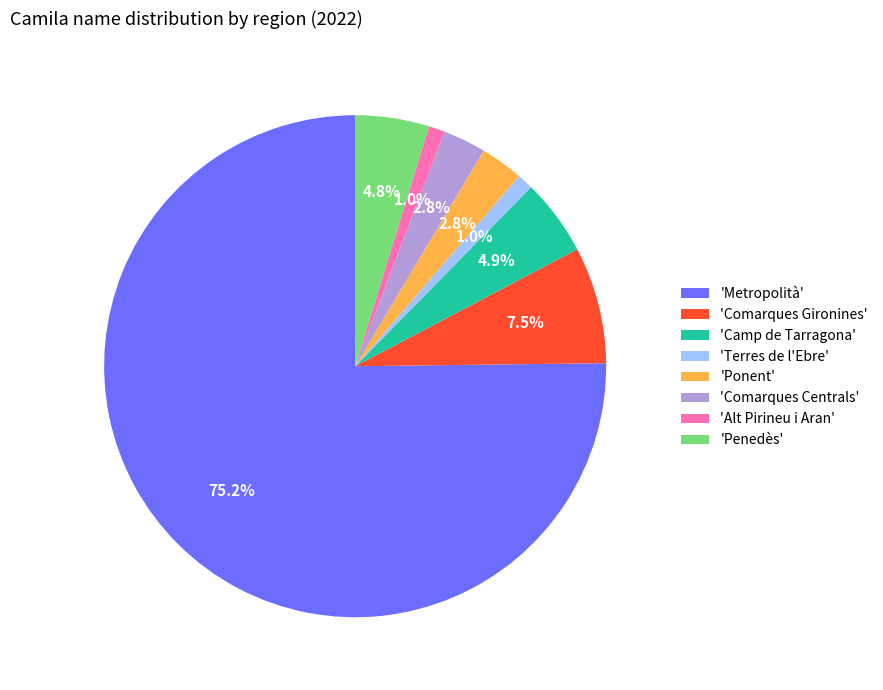

Is 'Camp de Tarragona' the majority of the pie?

No